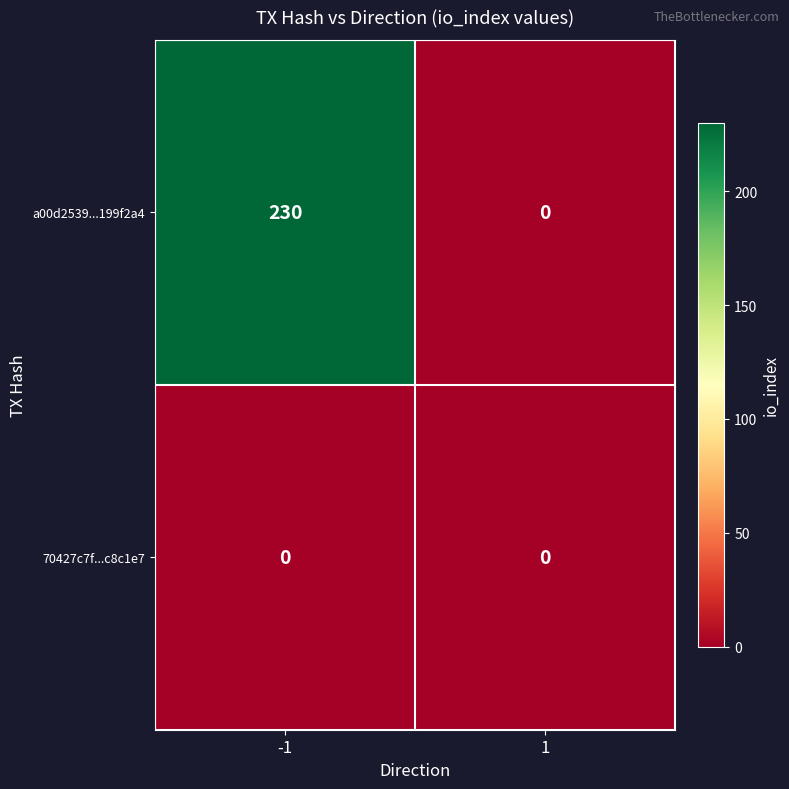

Rank the series by their maximum value, from lowest to highest.

70427c7f...c8c1e7, a00d2539...199f2a4